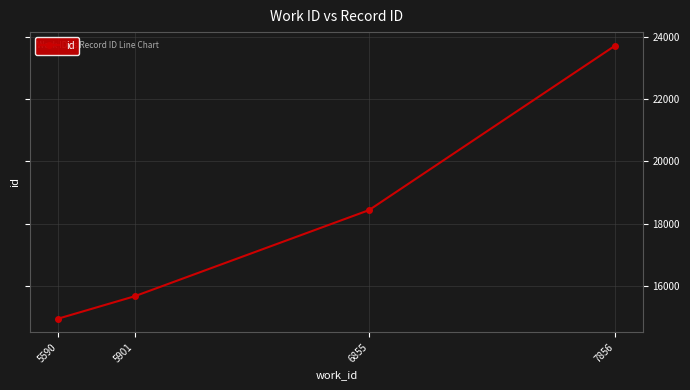

Which category has the lowest value across all series?

5590